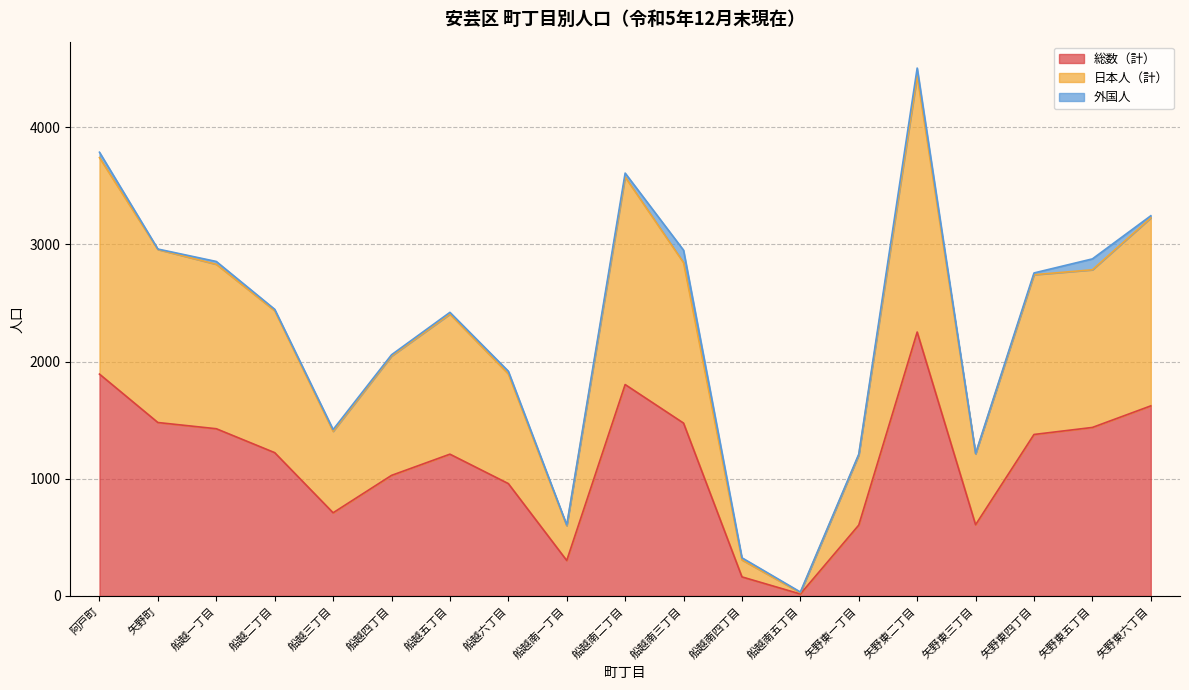

Does the chart display data point markers on the line(s)?

No